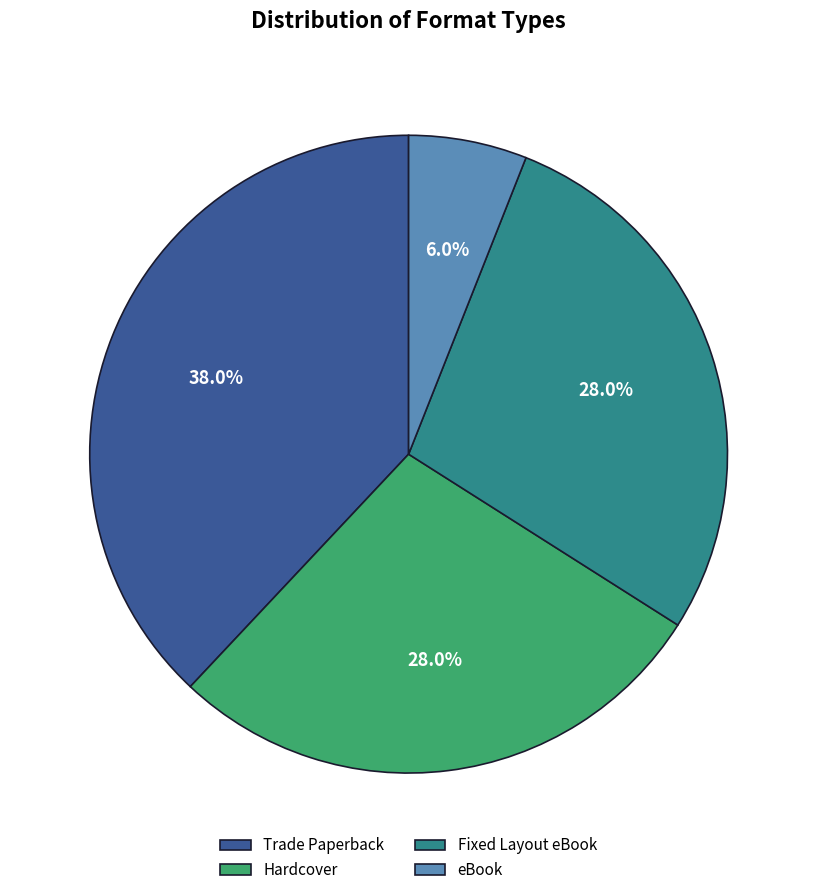

What percentage is the Trade Paperback slice, to the nearest percent?

38%